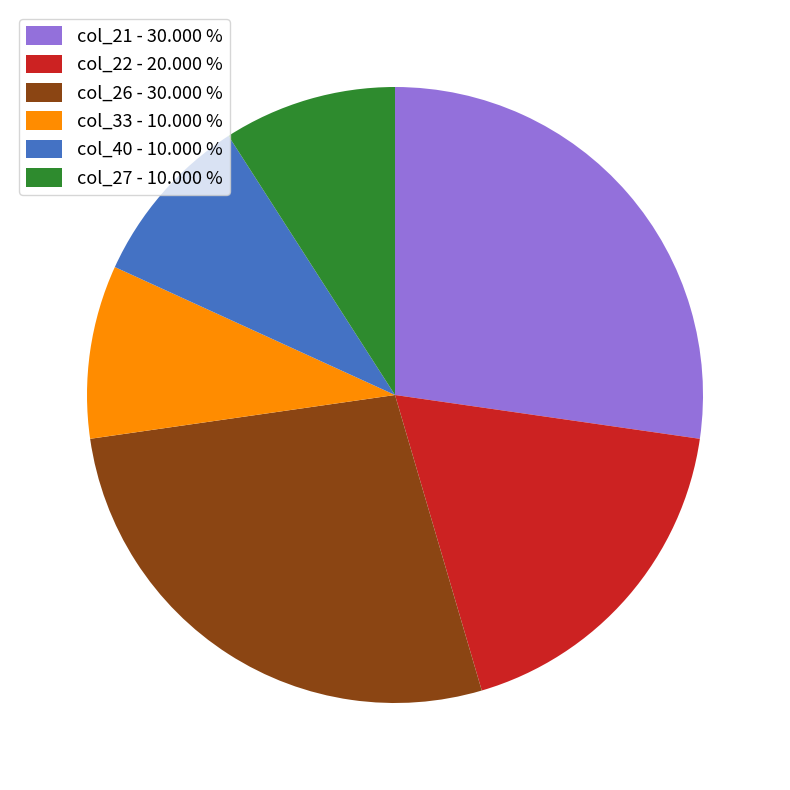

Count the number of slices in the pie.

6